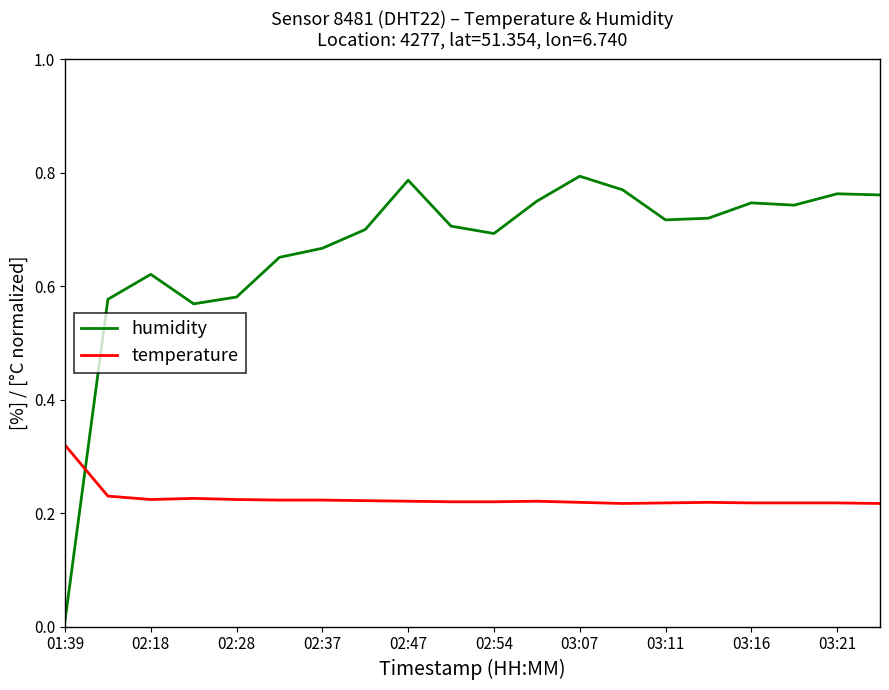

After their last crossing, which series has the higher values: humidity or temperature?

humidity